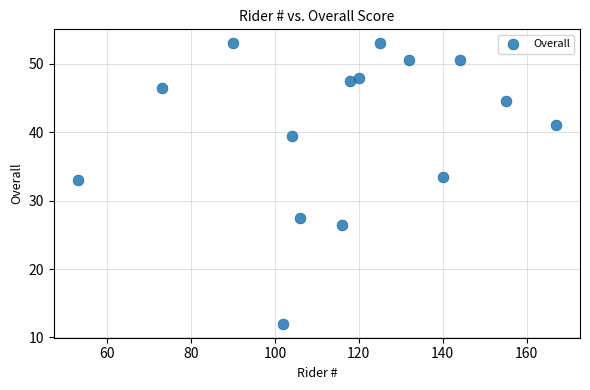

What is the range of X values (max minus min)?

114.0